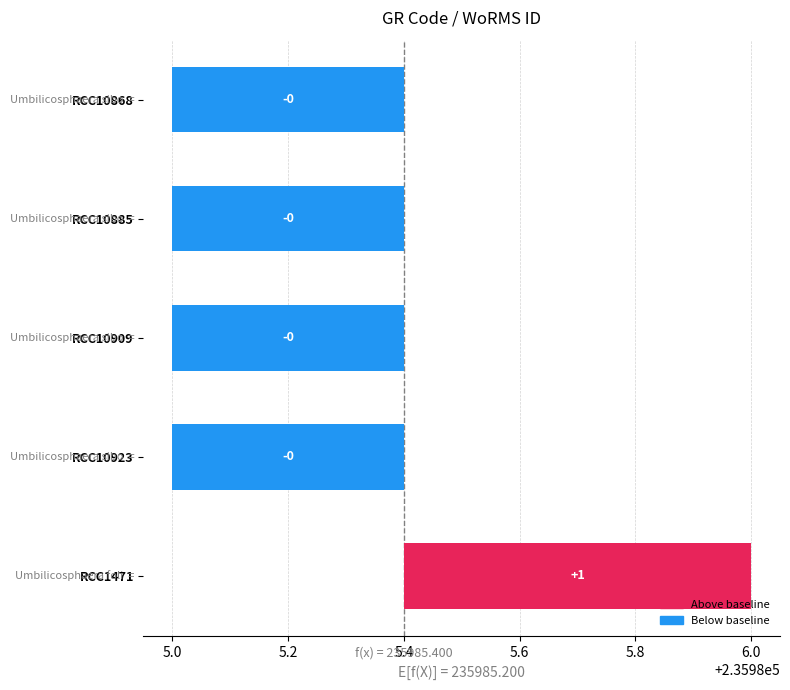

What is the difference between the maximum and second lowest values?

1.0